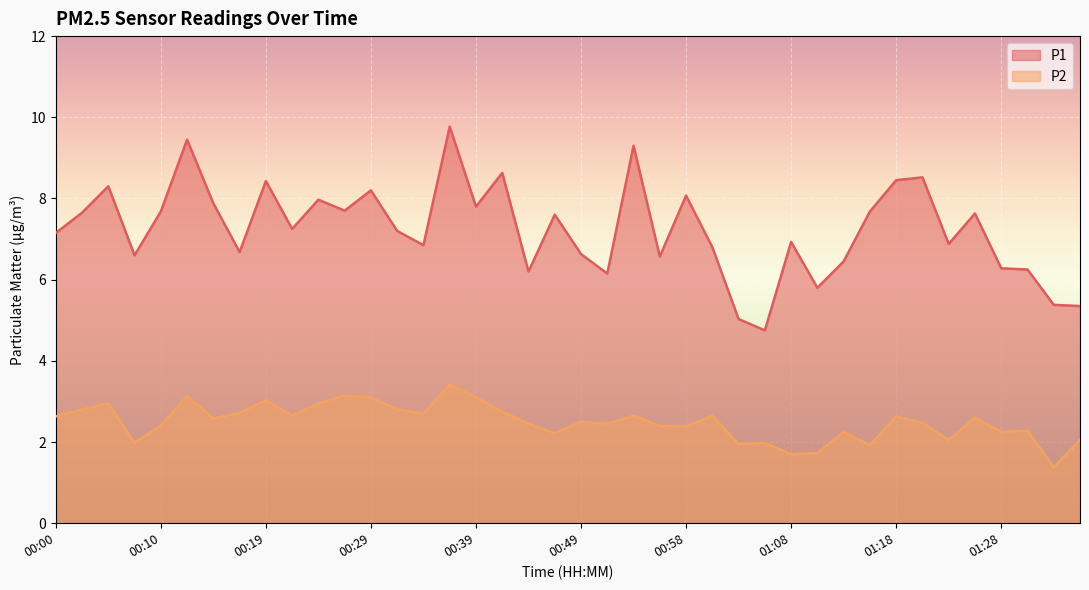

What is the spread (max minus min) of values at 00:56?

4.2